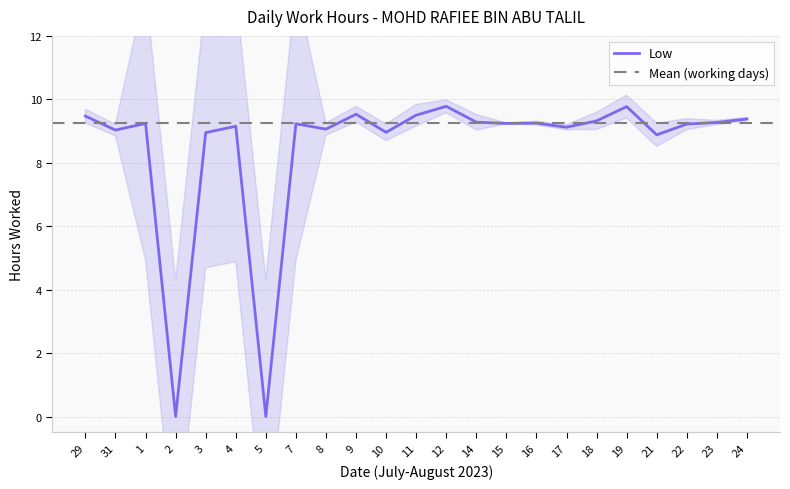

Is it true that the value at 8 is 14.0?

False